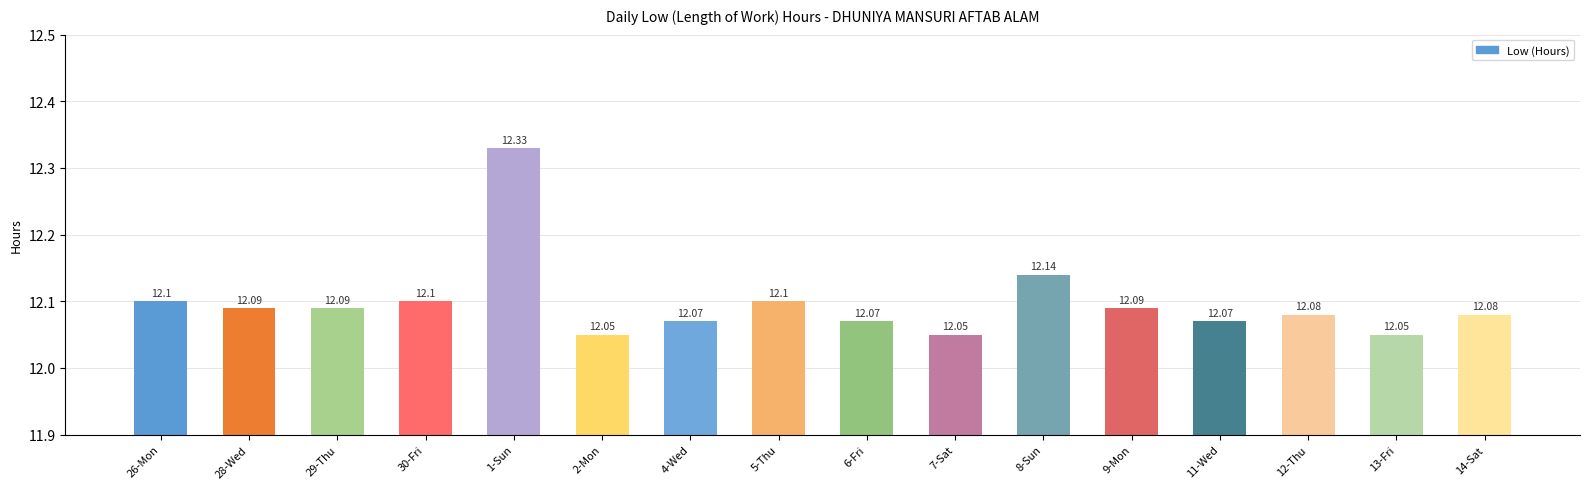

Are the bars grouped side by side (vs. stacked)?

No